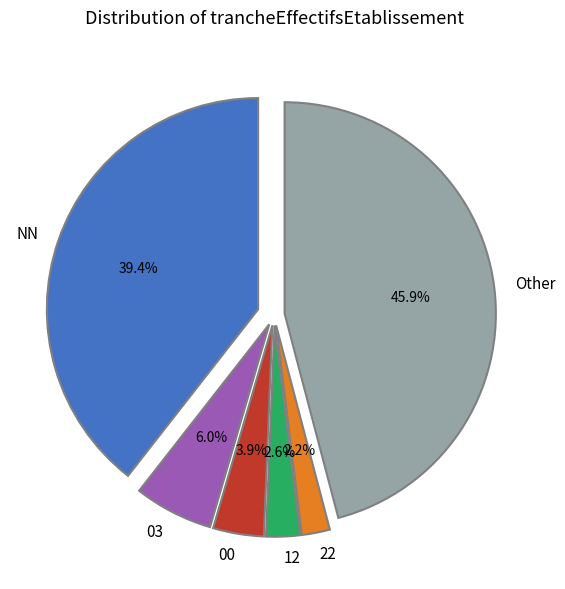

What percentage is the Other slice, to the nearest percent?

46%